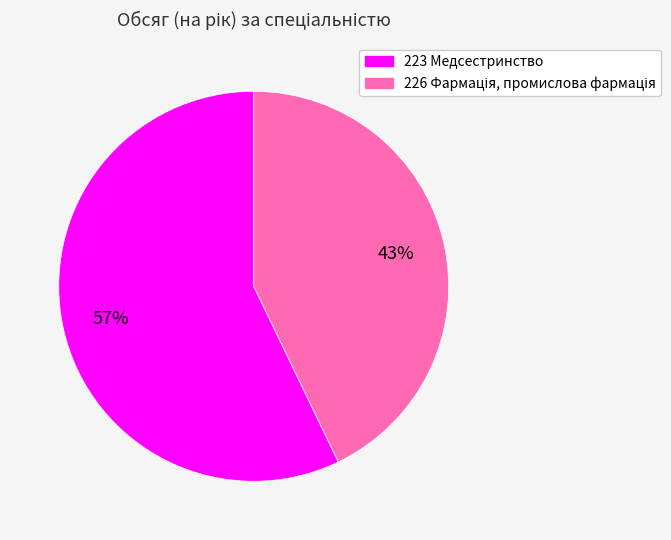

What is the majority slice?

223 Медсестринство